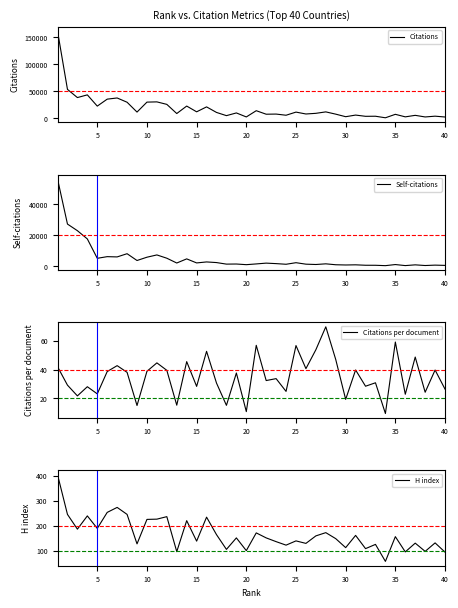

True or false: Citations and Citations per document intersect in this chart.

False